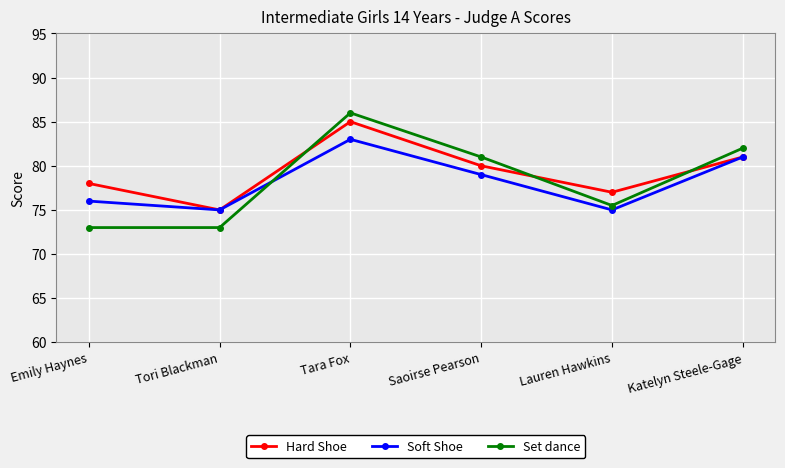

What is the minimum value for Set dance?

73.0